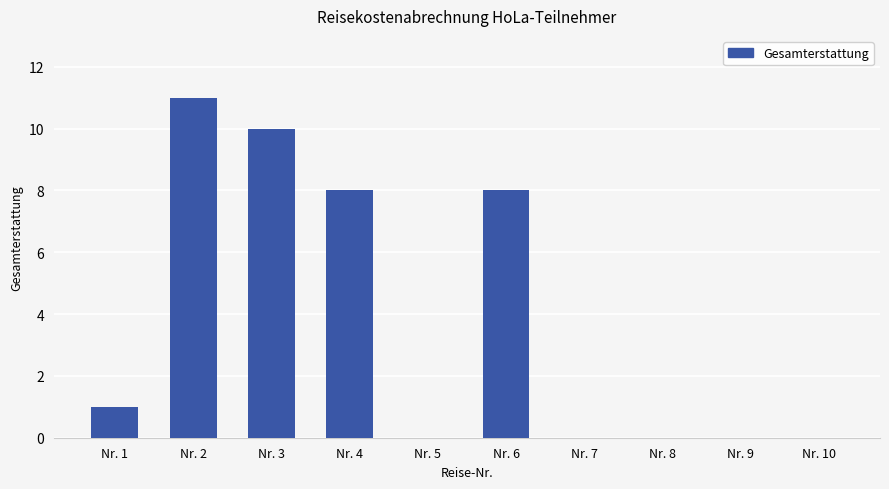

The value at Nr. 3 is 10. True or false?

True